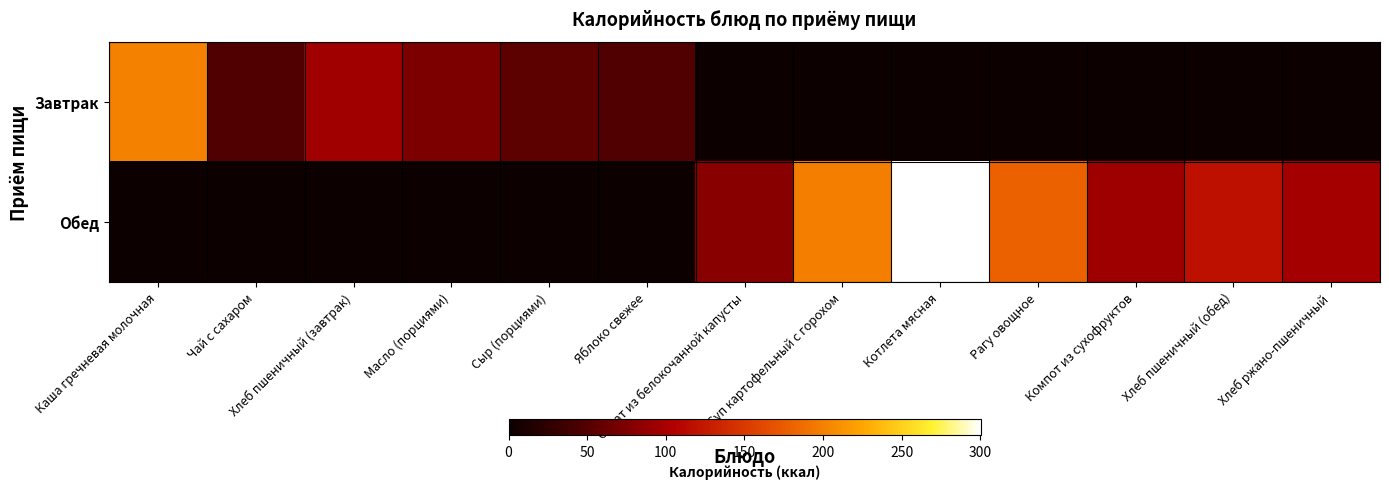

Which category has the lowest value across all series?

Салат из белокочанной капусты